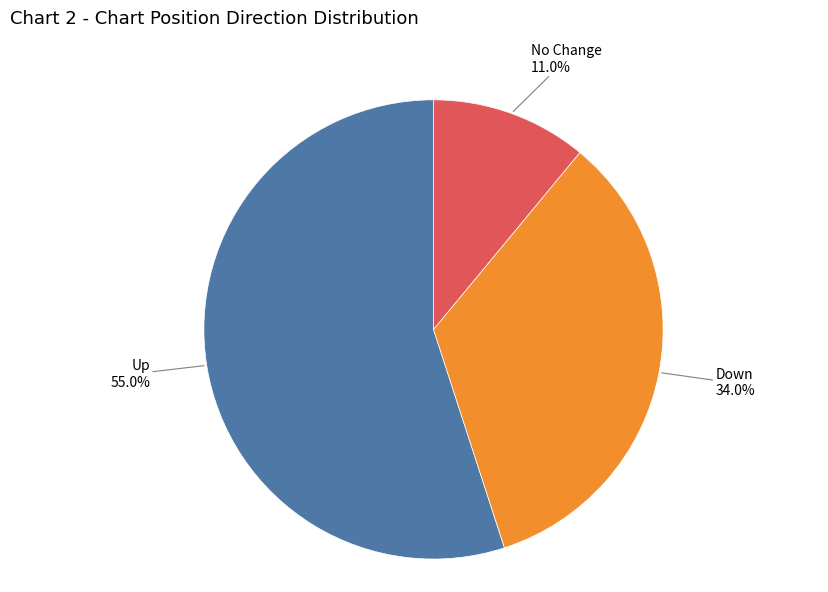

Does any single category account for the majority?

Yes